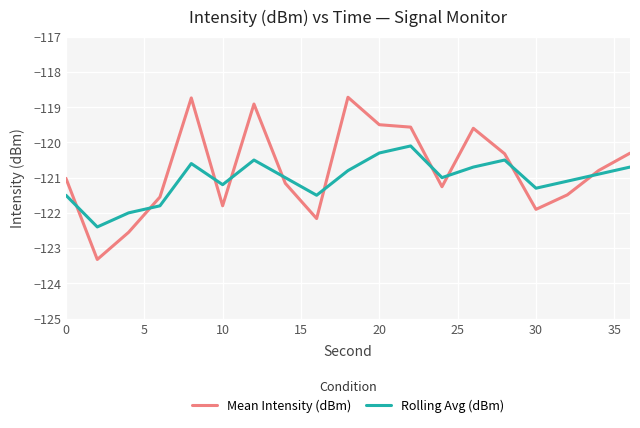

Reading right to left, list all the values displayed in this chart.

Mean Intensity (dBm): -120.3	-120.8	-121.5	-121.9	-120.3	-119.6	-121.3	-119.6	-119.5	-118.7	-122.2	-121.2	-118.9	-121.8	-118.7	-121.5	-122.6	-123.3	-121.0
Rolling Avg (dBm): -120.7	-120.9	-121.1	-121.3	-120.5	-120.7	-121.0	-120.1	-120.3	-120.8	-121.5	-121.0	-120.5	-121.2	-120.6	-121.8	-122.0	-122.4	-121.5